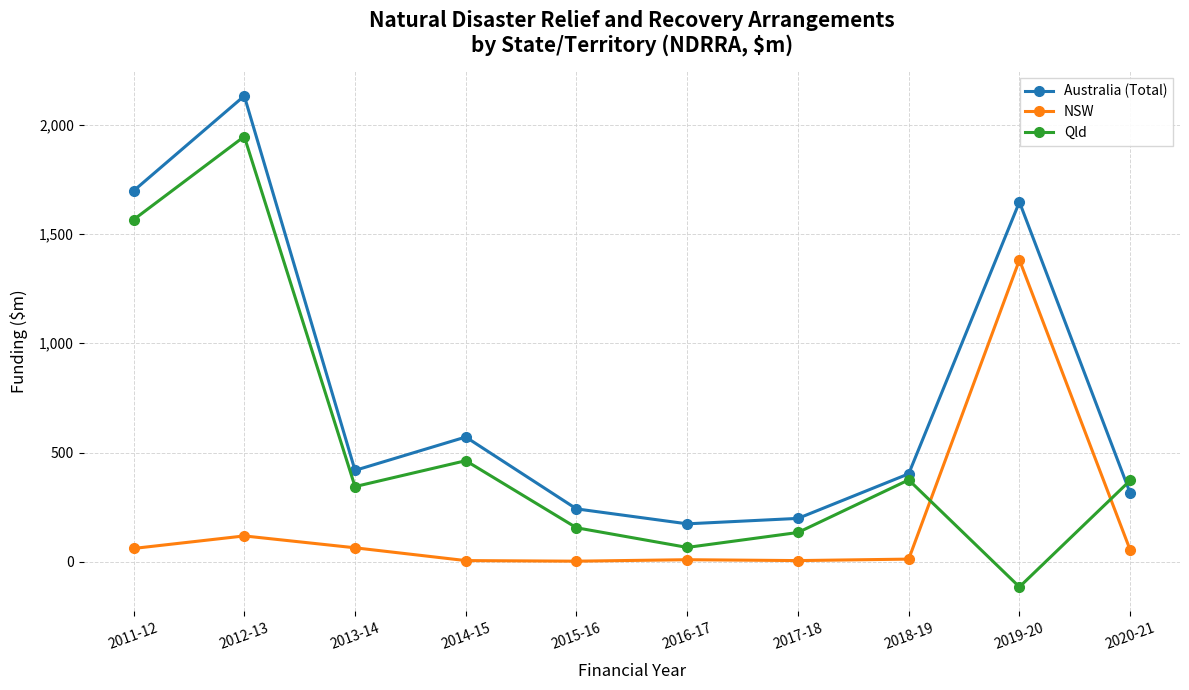

True or false: NSW and Qld intersect in this chart.

True